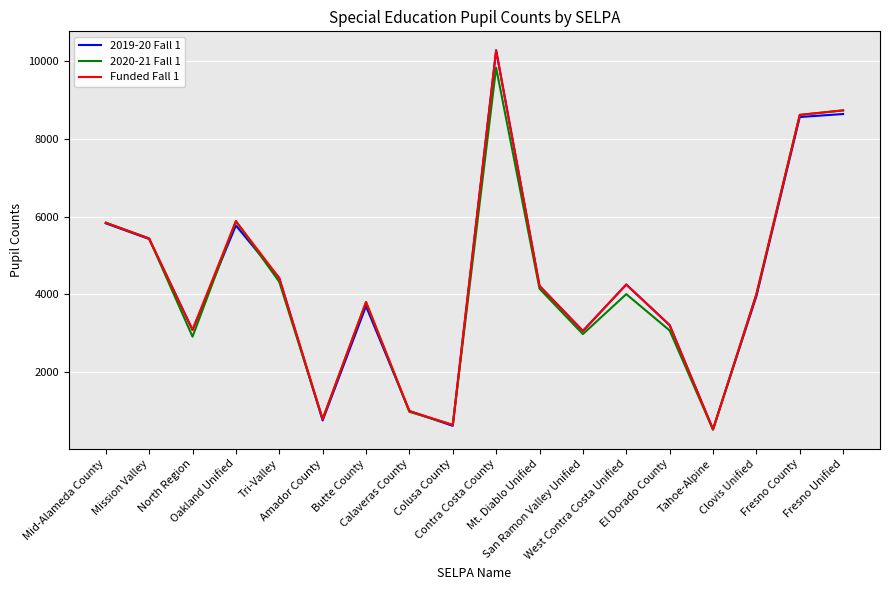

What is the maximum value for 2019-20 Fall 1?

10284